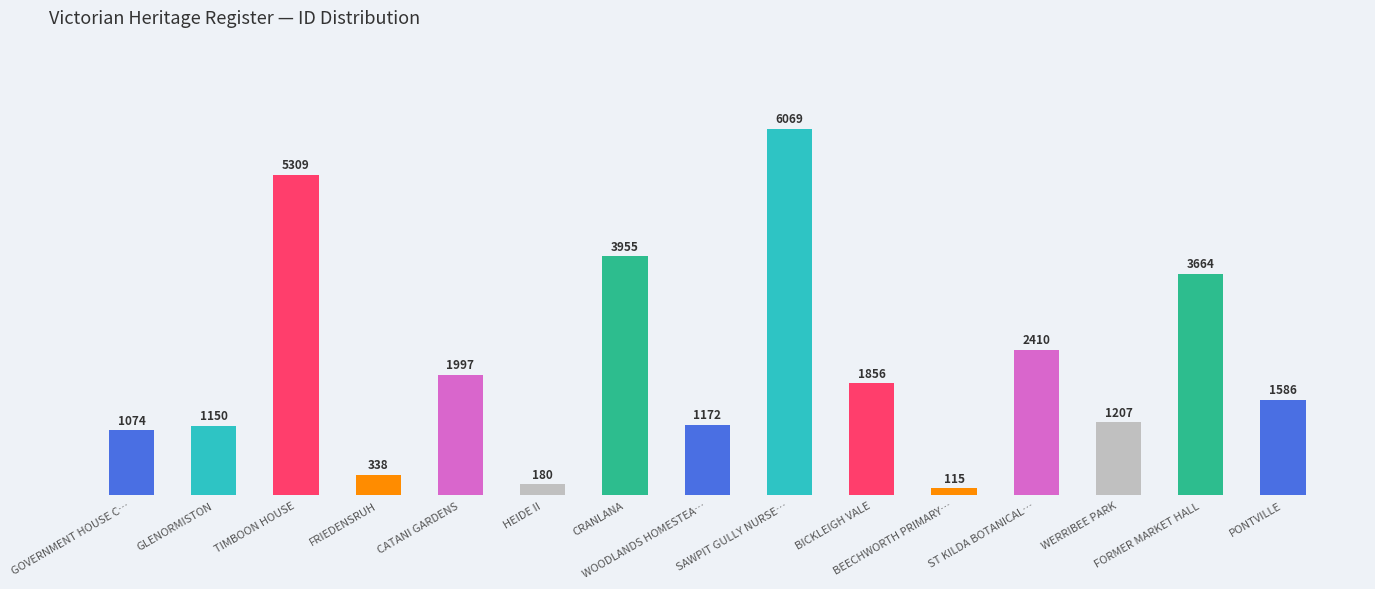

Reading left to right, transcribe all the data shown in this chart.

GOVERNMENT HOUSE C…=1074	GLENORMISTON=1150	TIMBOON HOUSE=5309	FRIEDENSRUH=338	CATANI GARDENS=1997	HEIDE II=180	CRANLANA=3955	WOODLANDS HOMESTEA…=1172	SAWPIT GULLY NURSE…=6069	BICKLEIGH VALE=1856	BEECHWORTH PRIMARY…=115	ST KILDA BOTANICAL…=2410	WERRIBEE PARK=1207	FORMER MARKET HALL=3664	PONTVILLE=1586